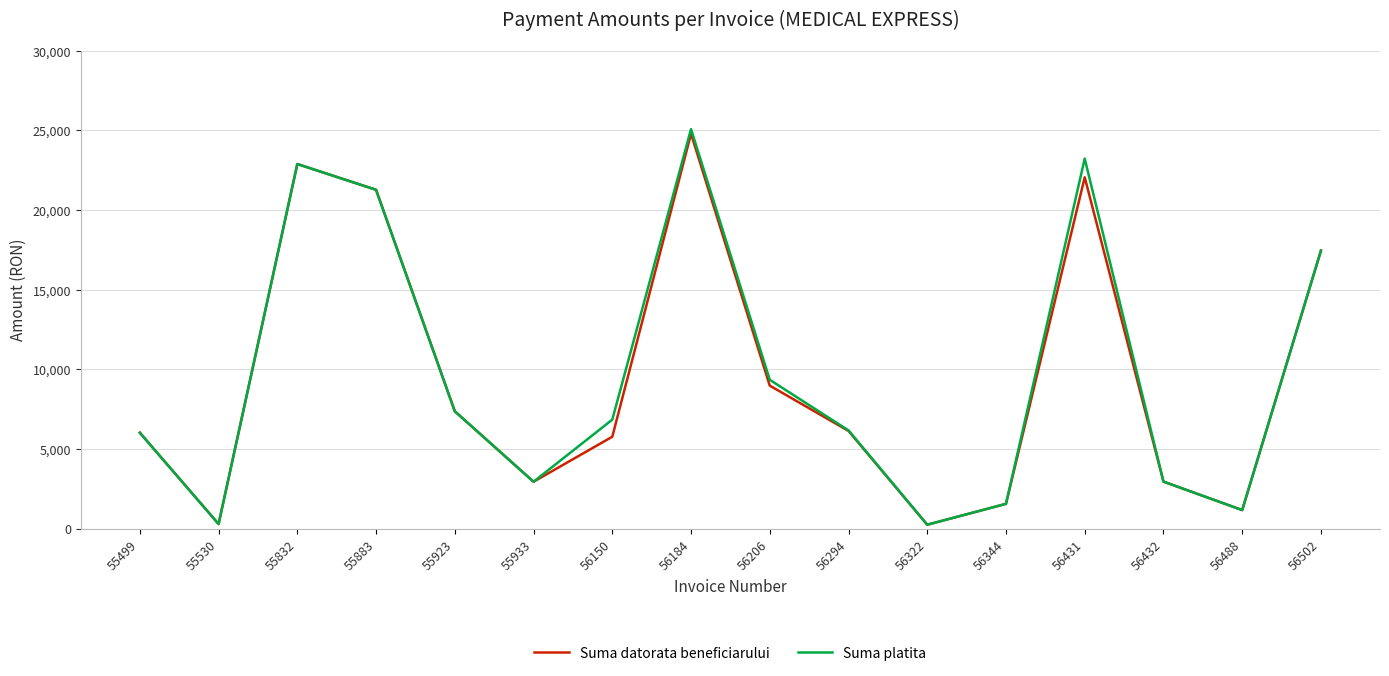

At which category is the sum across all series the highest?

56184